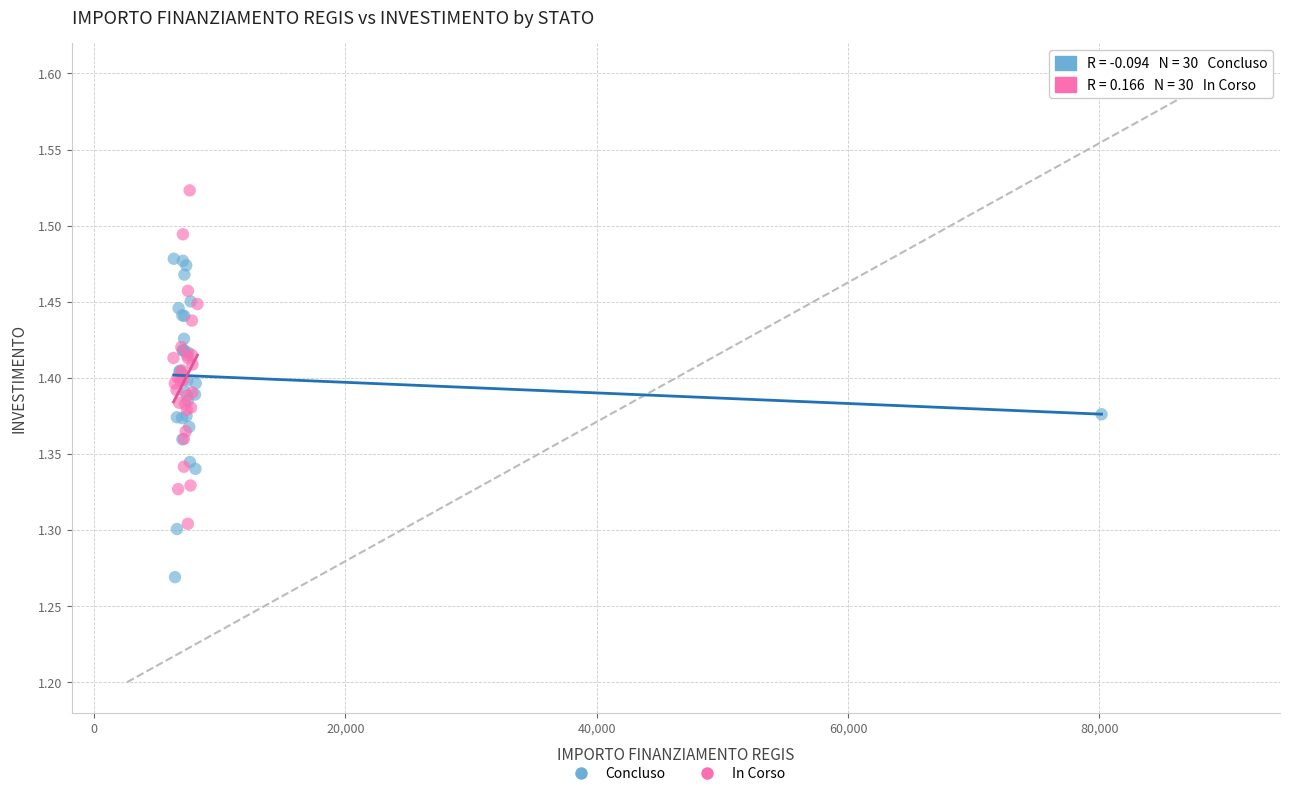

Which series reaches the minimum Y coordinate?

Concluso